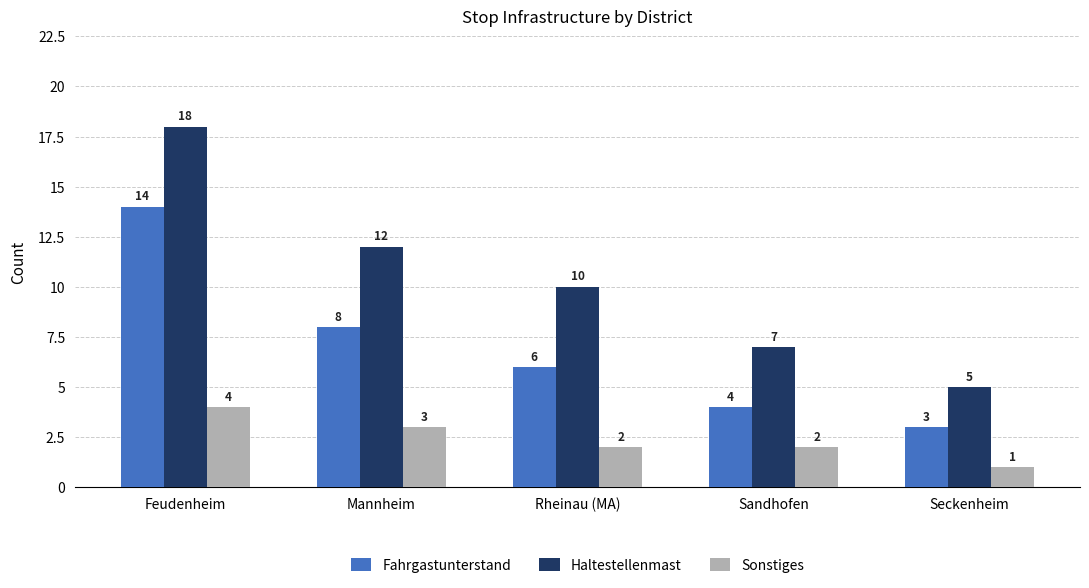

What are all the series names shown in the legend?

Fahrgastunterstand, Haltestellenmast, Sonstiges